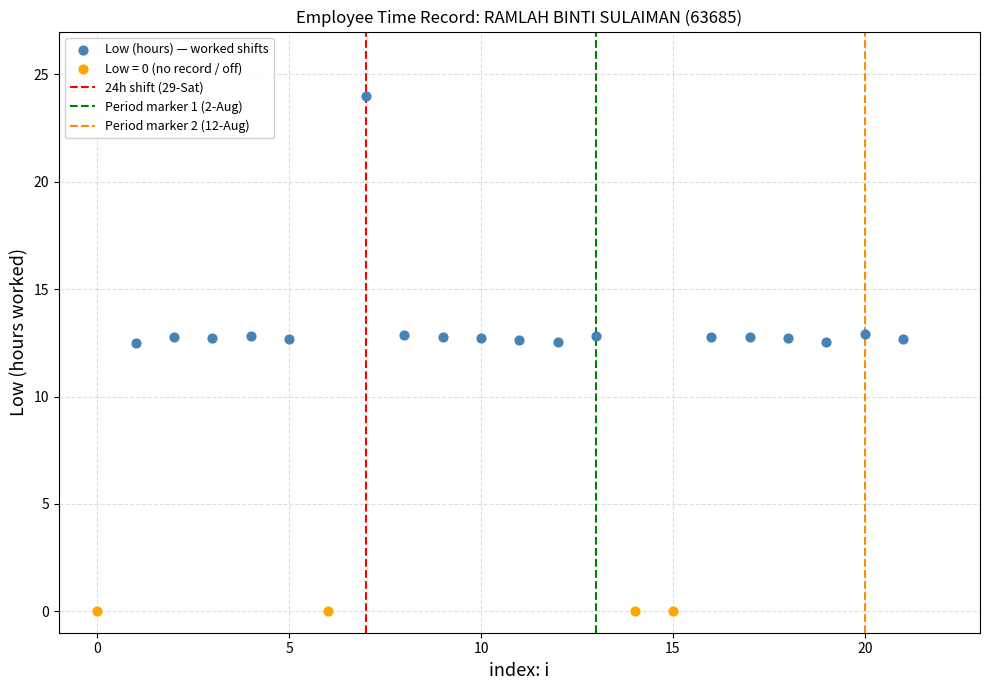

Which series reaches the maximum Y coordinate?

Low (hours) — worked shifts